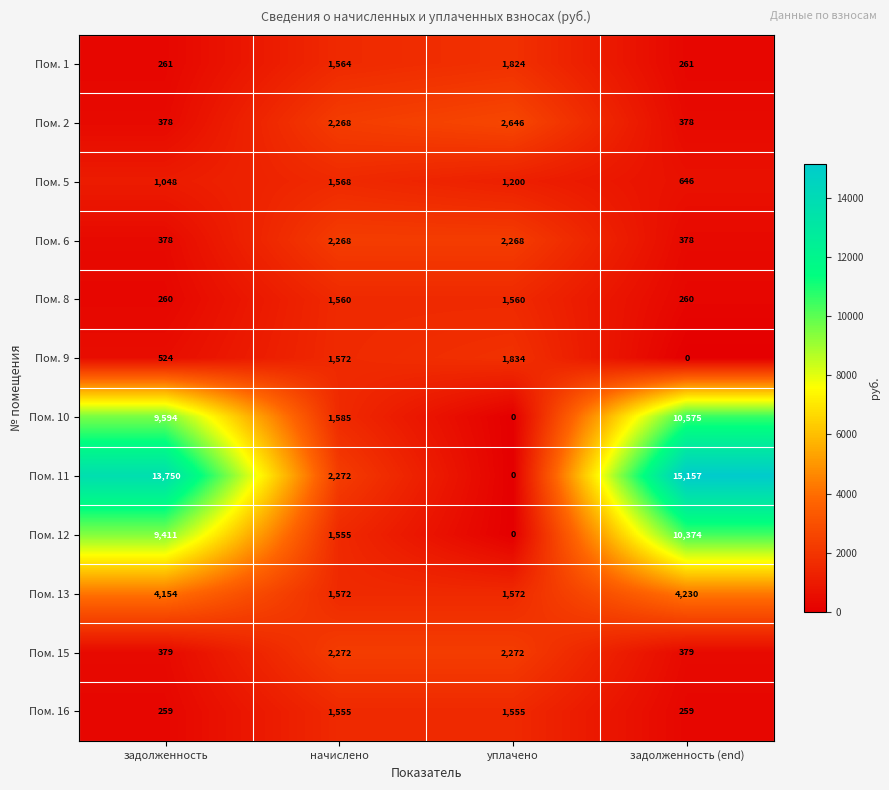

What is the sum of all Пом. 1 values?

3910